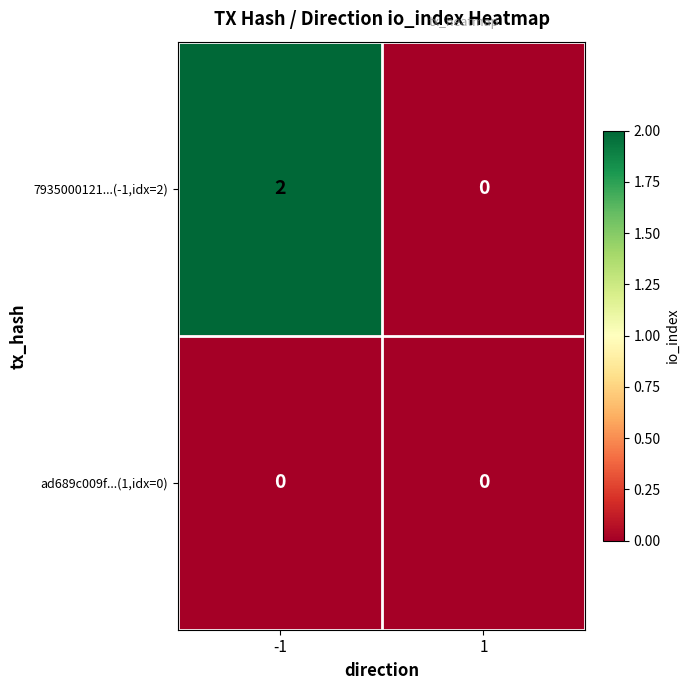

The value of ad689c009f...(1,idx=0) at -1 is 0. True or false?

True